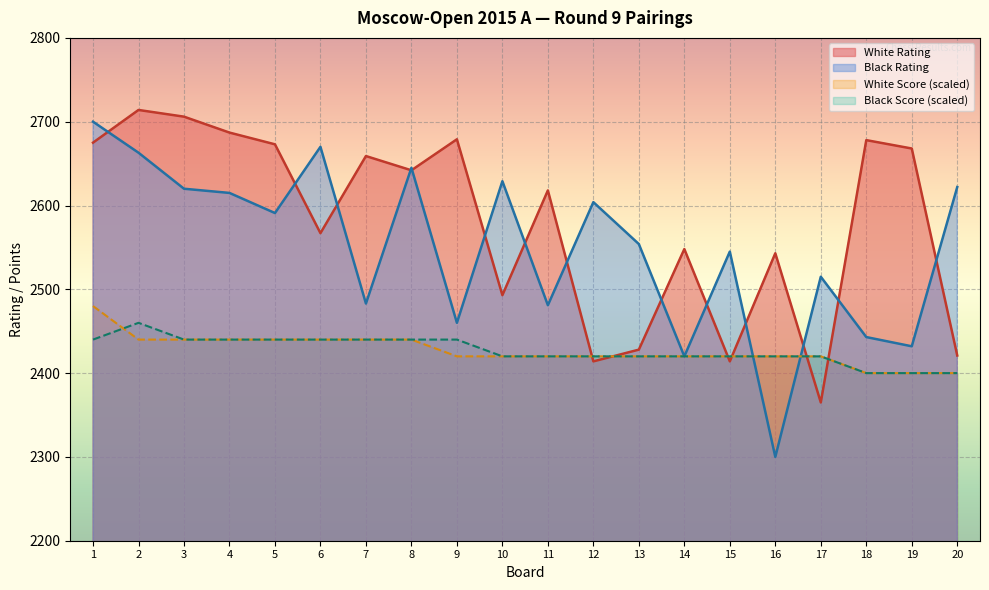

The value of Black Rating at 7 is 513. True or false?

False